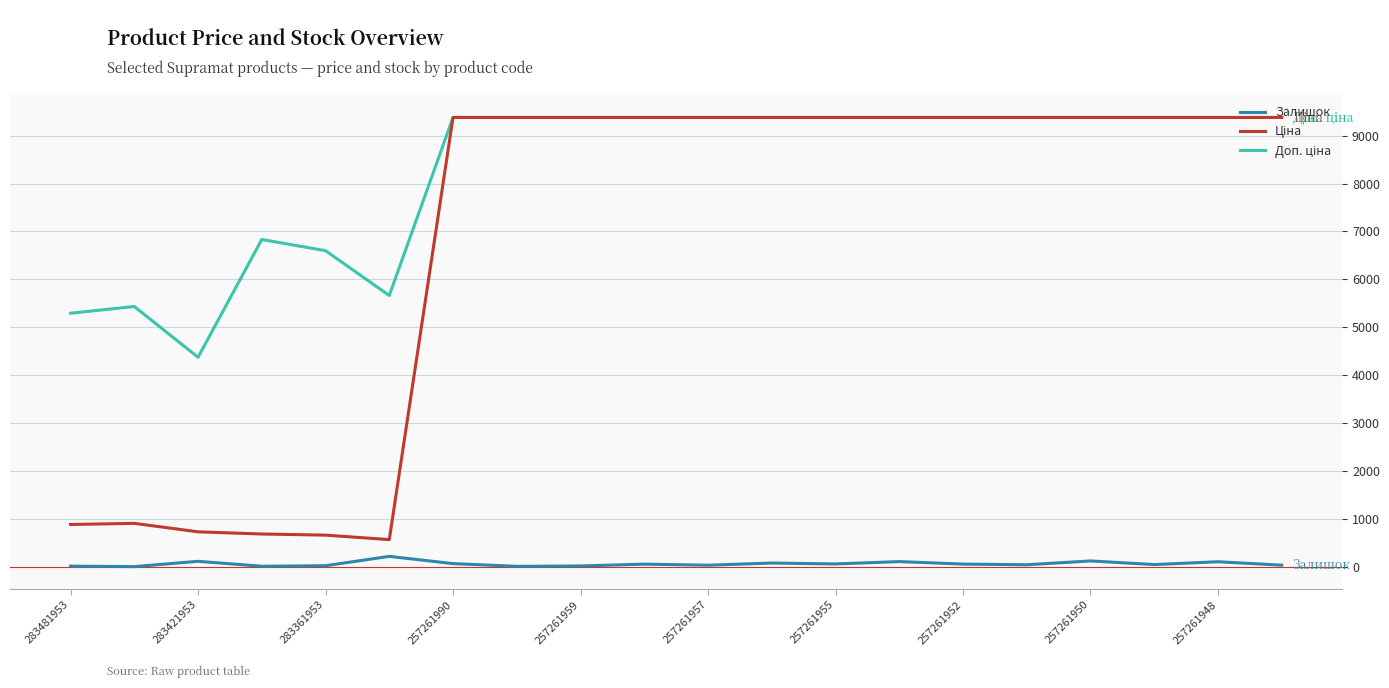

How many lines are shown in the chart?

3